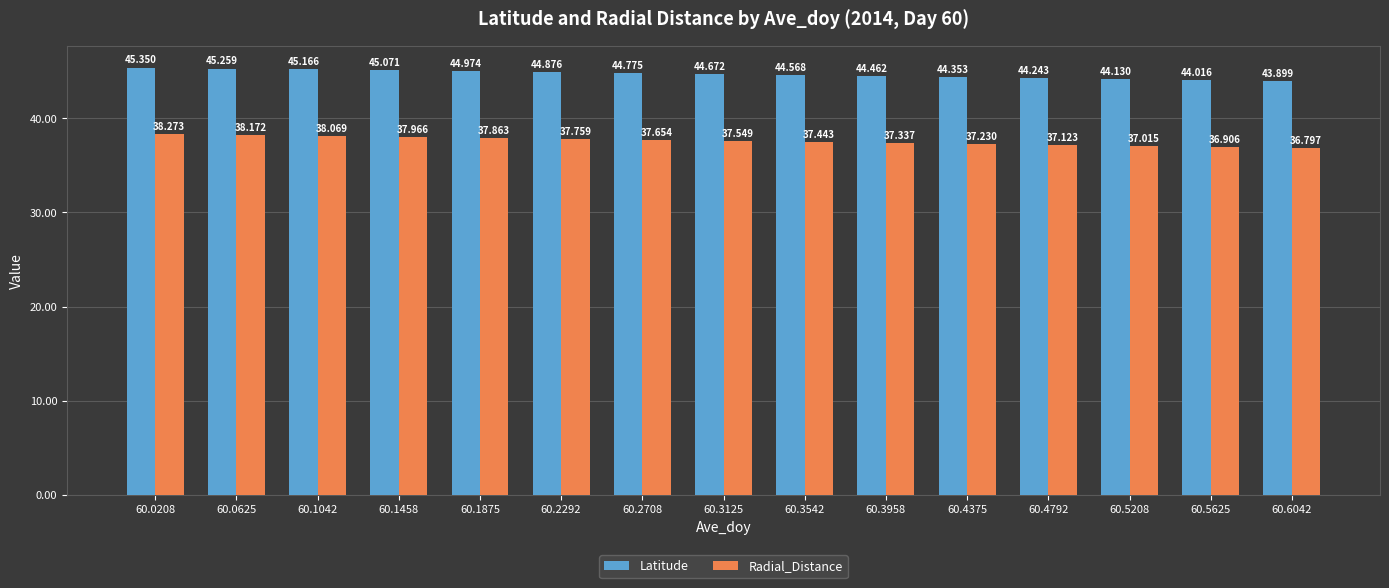

Rank the categories by Radial_Distance value from highest to lowest.

60.0208, 60.0625, 60.1042, 60.1458, 60.1875, 60.2292, 60.2708, 60.3125, 60.3542, 60.3958, 60.4375, 60.4792, 60.5208, 60.5625, 60.6042